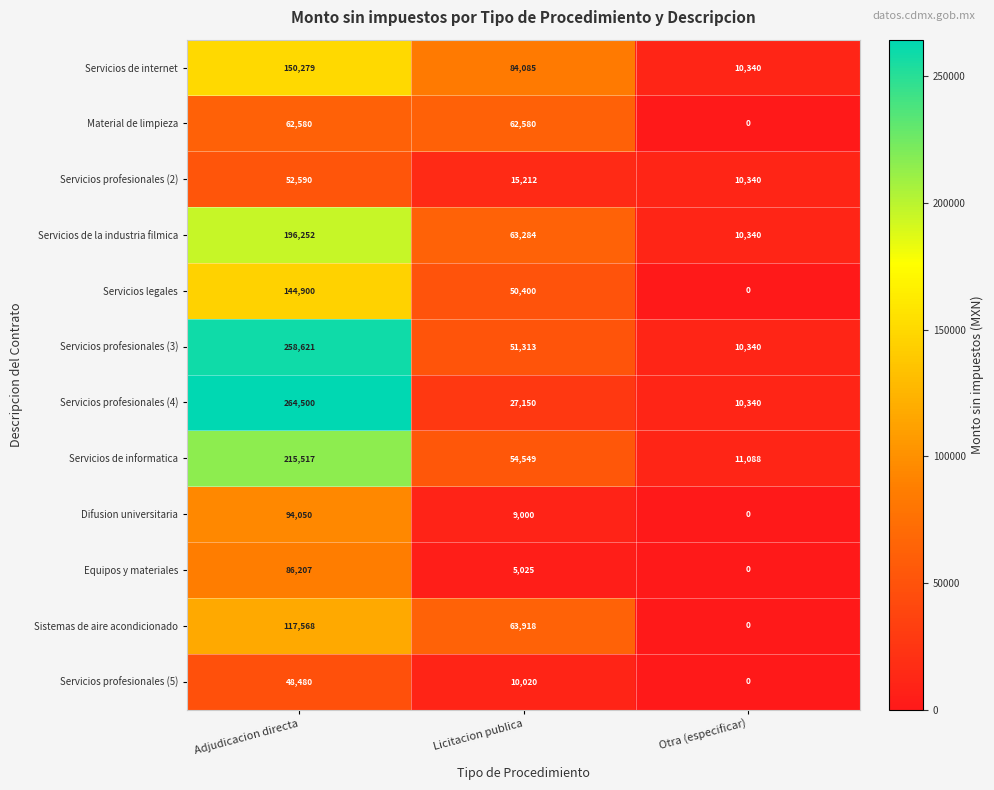

What is the spread (max minus min) of values at Adjudicacion directa?

216020